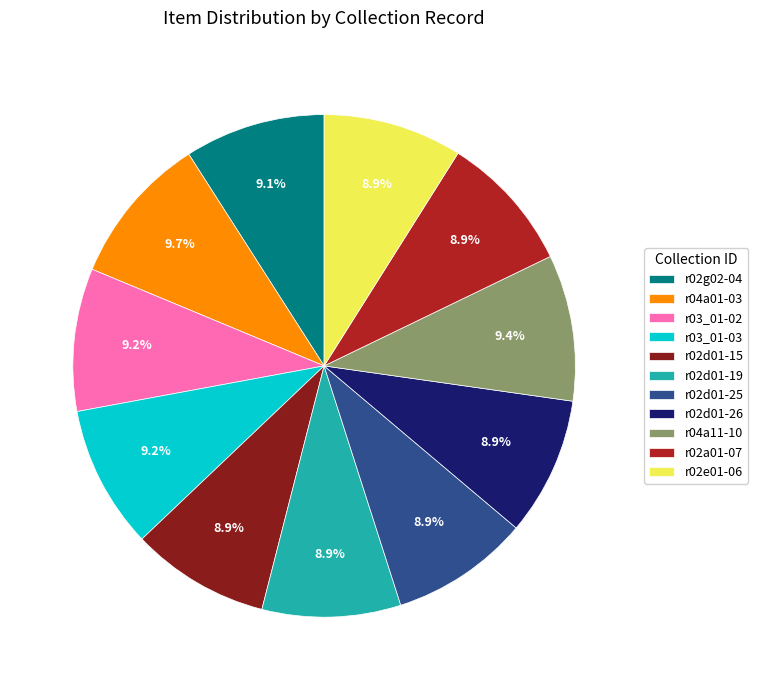

What percentage is the r02g02-04 slice, to the nearest percent?

9%